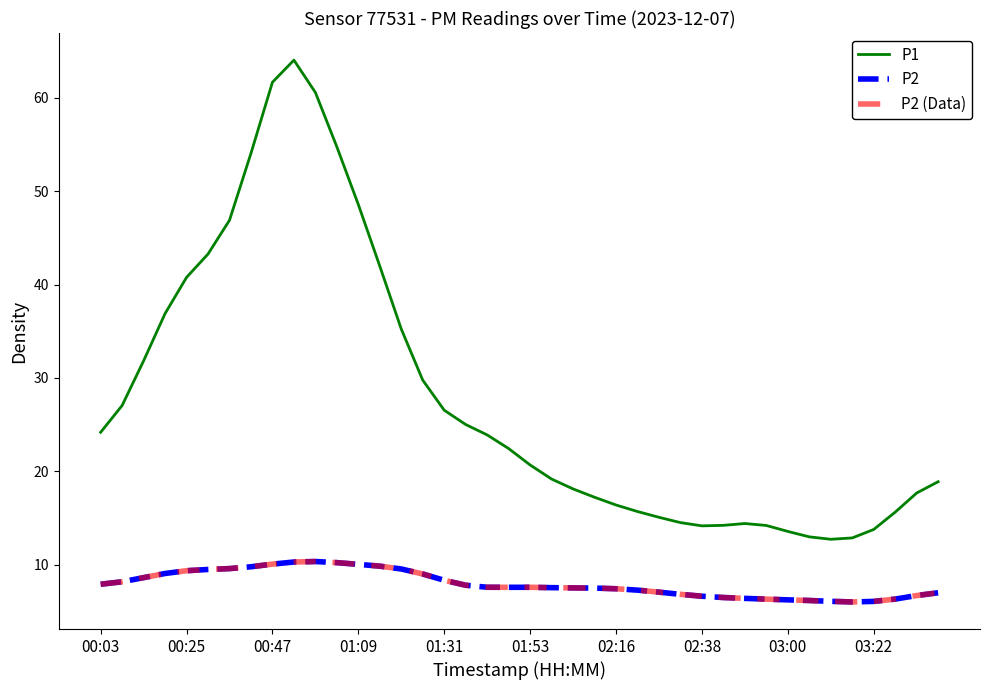

What is the minimum value for P1?

12.7